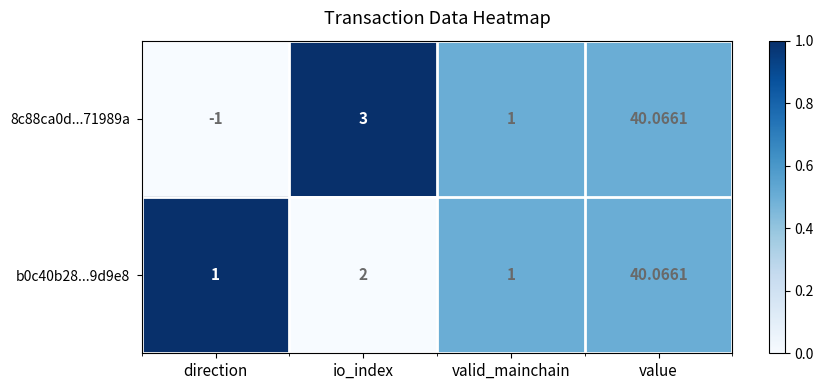

At which category is the sum across all series the highest?

value